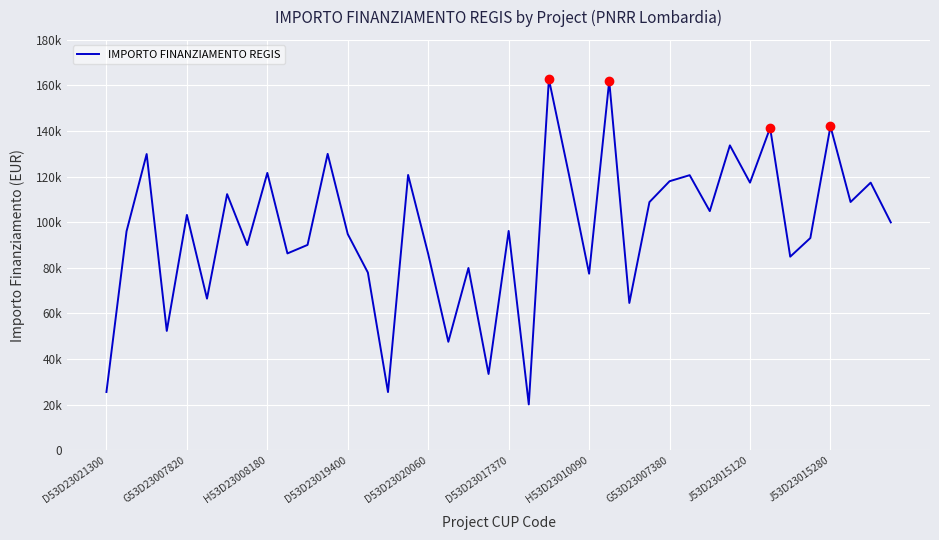

Does the chart display data point markers on the line(s)?

No